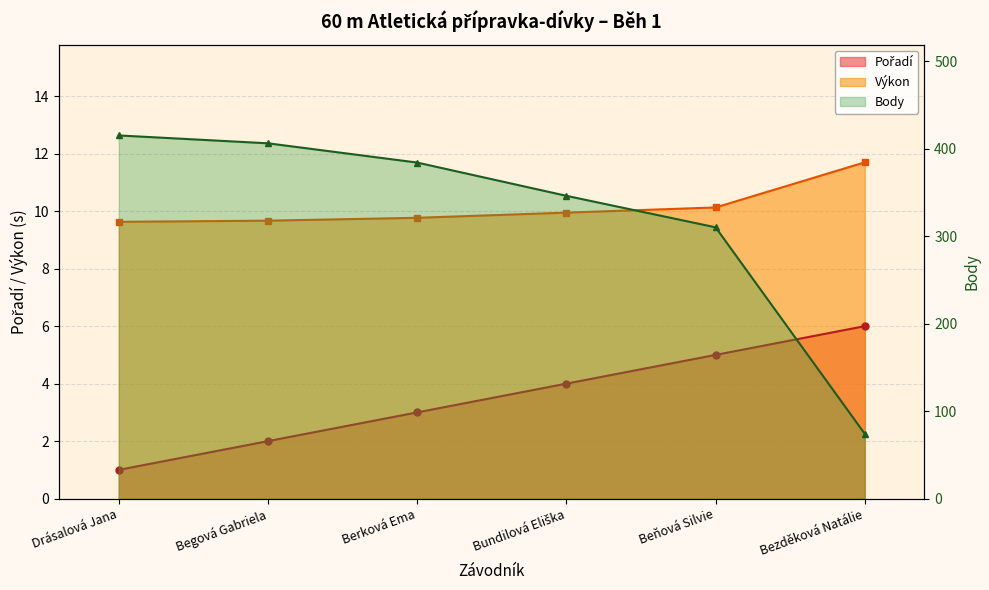

List the series in order of their peak value, lowest first.

Pořadí, Výkon, Body